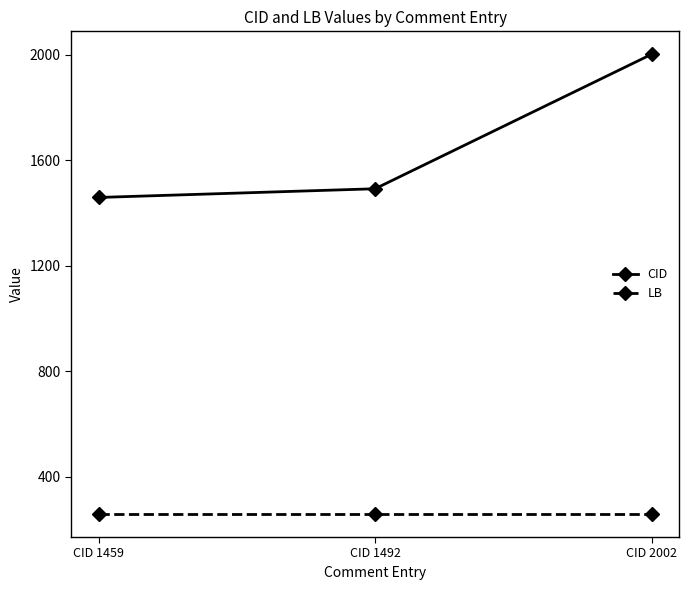

True or false: LB has a value of 85 at CID 1459.

False